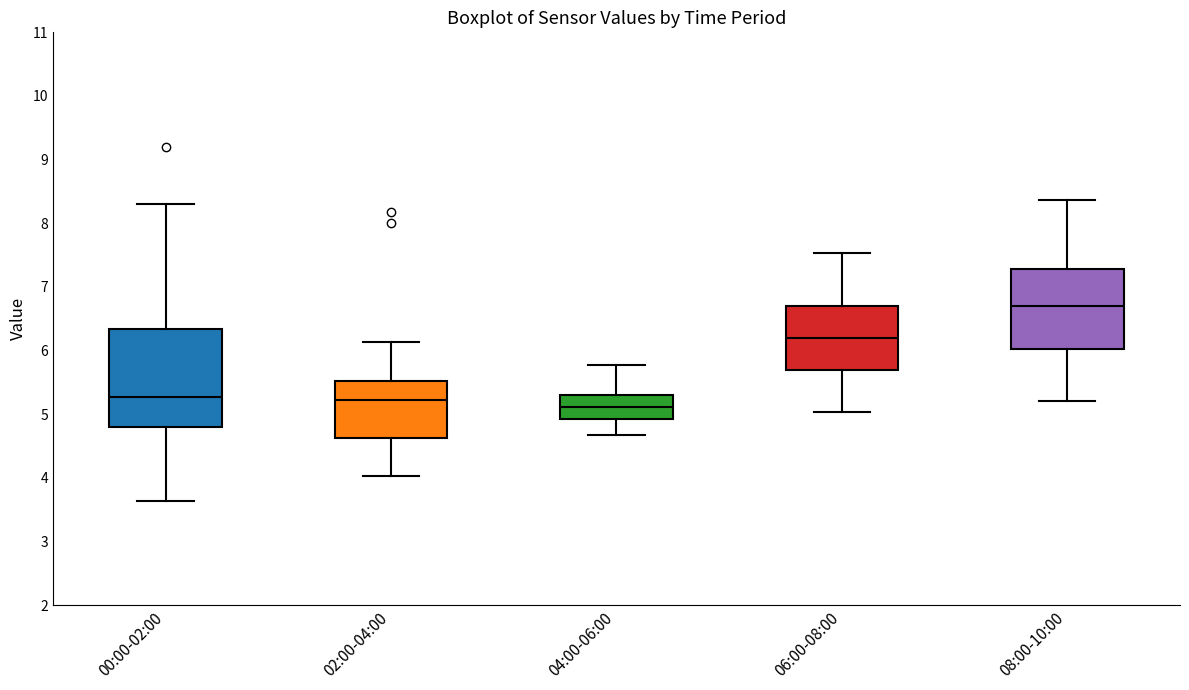

Which box has the highest median line?

08:00-10:00